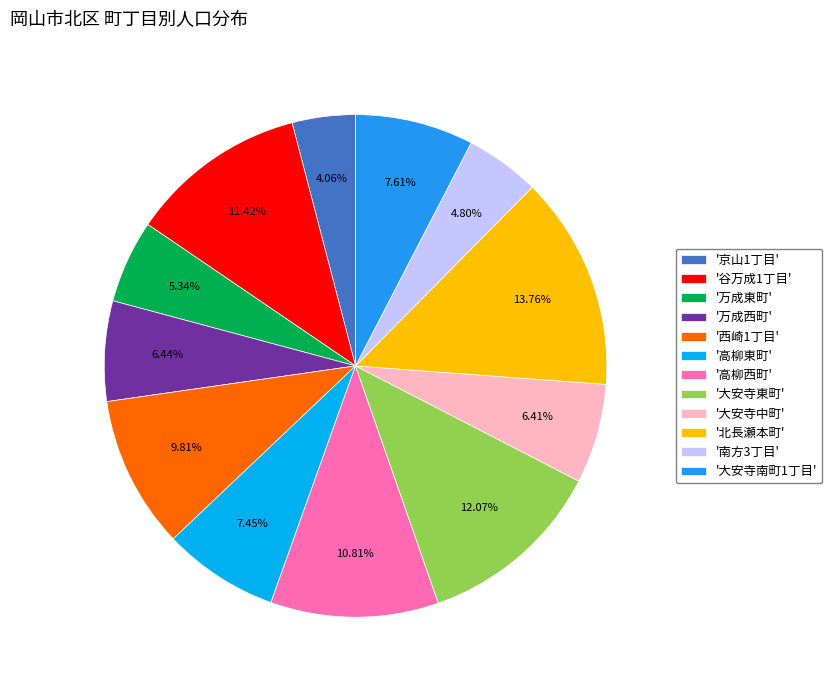

Is there a majority slice in this chart?

No